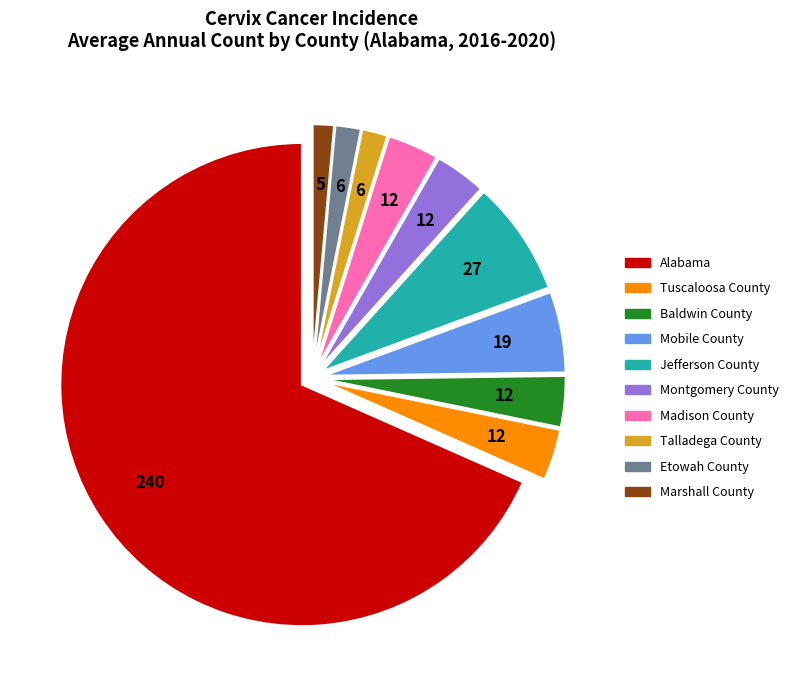

What is the ratio of the value at Talladega County to the value at Etowah County?

1.0